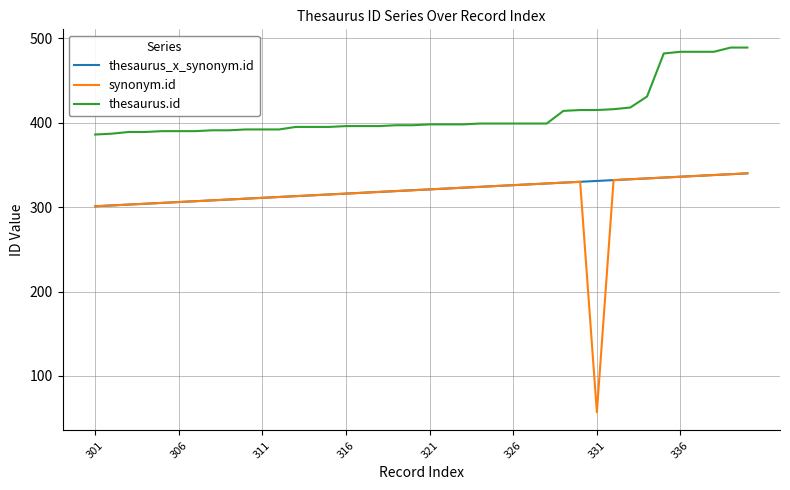

What is the average value of the thesaurus.id series?

411